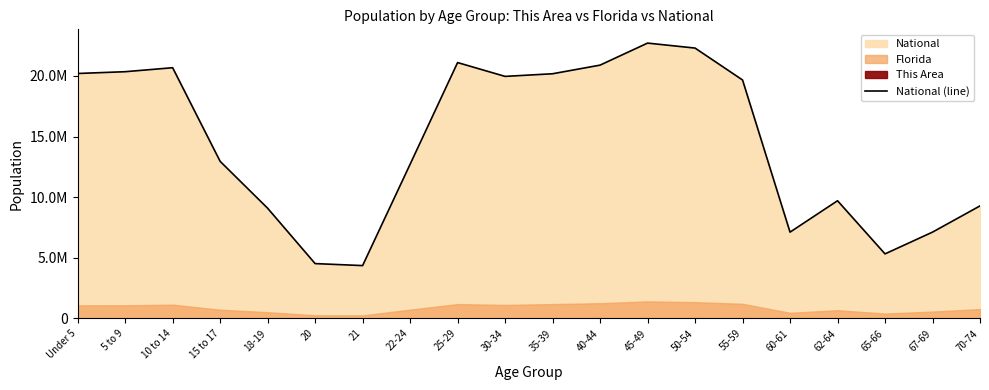

List the labels in order of value, smallest first.

21, 20, 65-66, 60-61, 67-69, 18-19, 70-74, 62-64, 22-24, 15 to 17, 55-59, 30-34, 35-39, Under 5, 5 to 9, 10 to 14, 40-44, 25-29, 50-54, 45-49